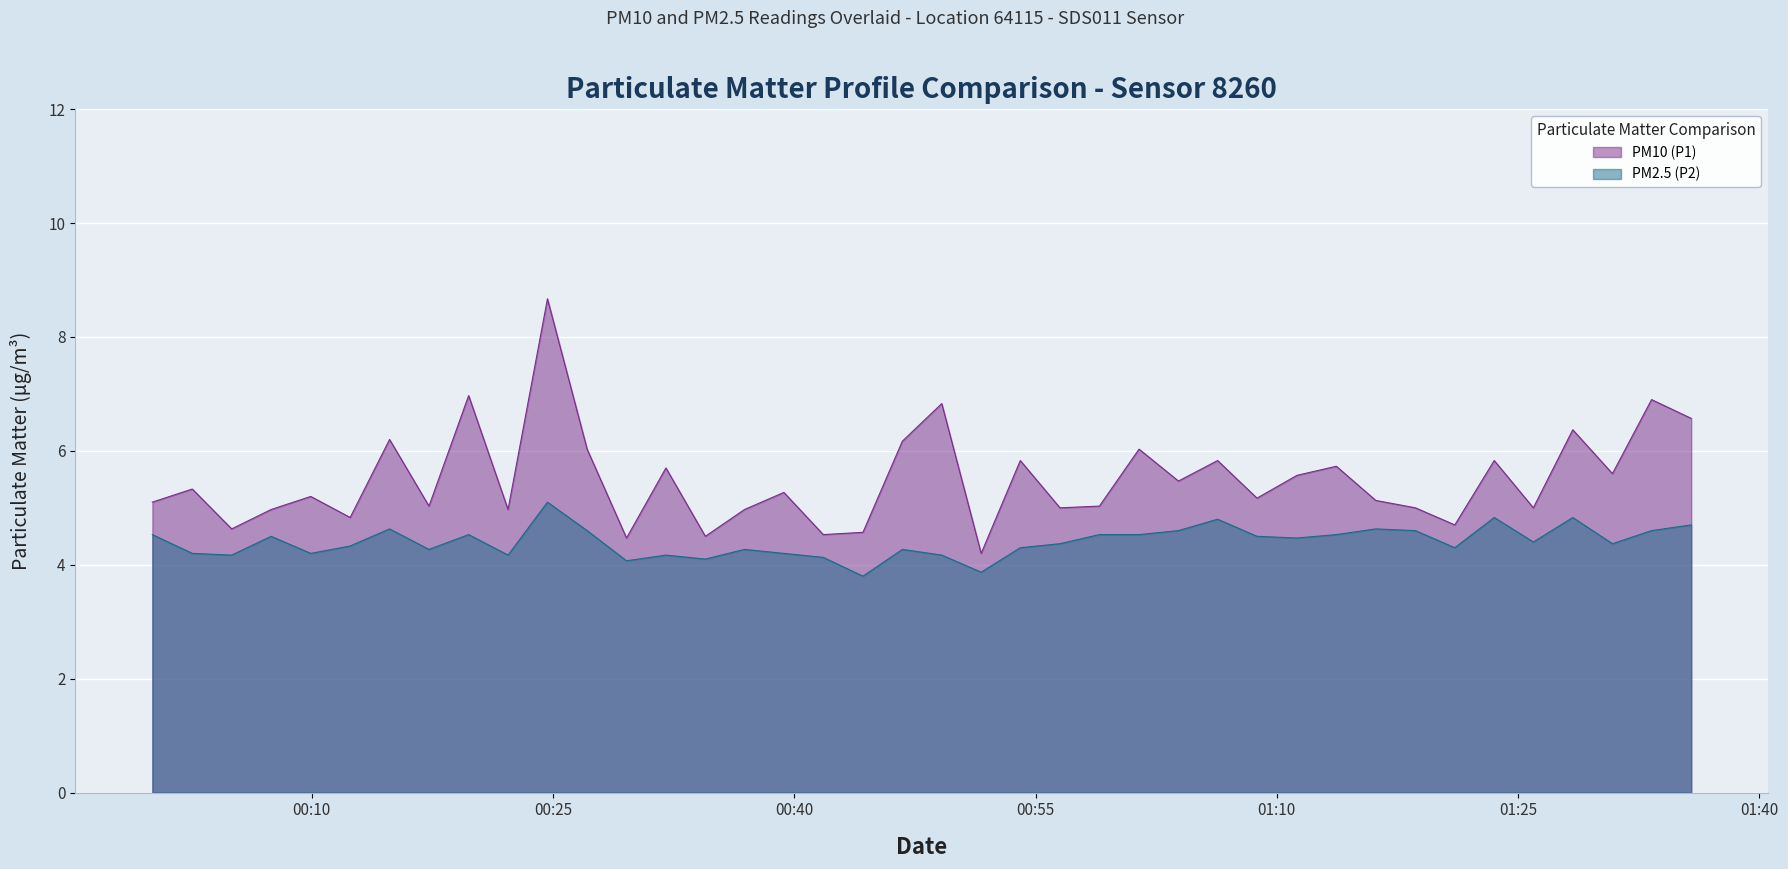

How many distinct data groups are displayed?

2